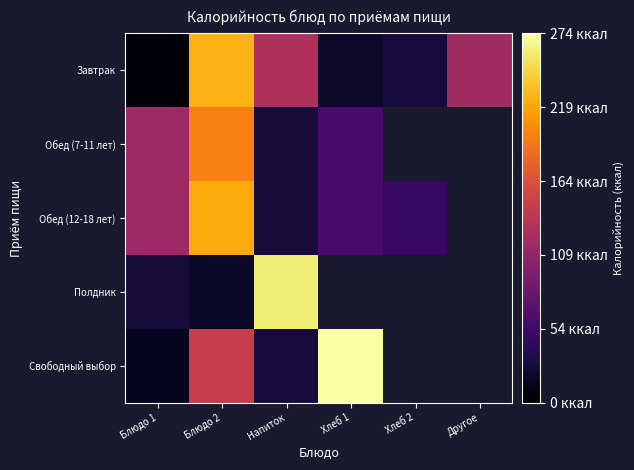

Count the number of categories in the chart.

6